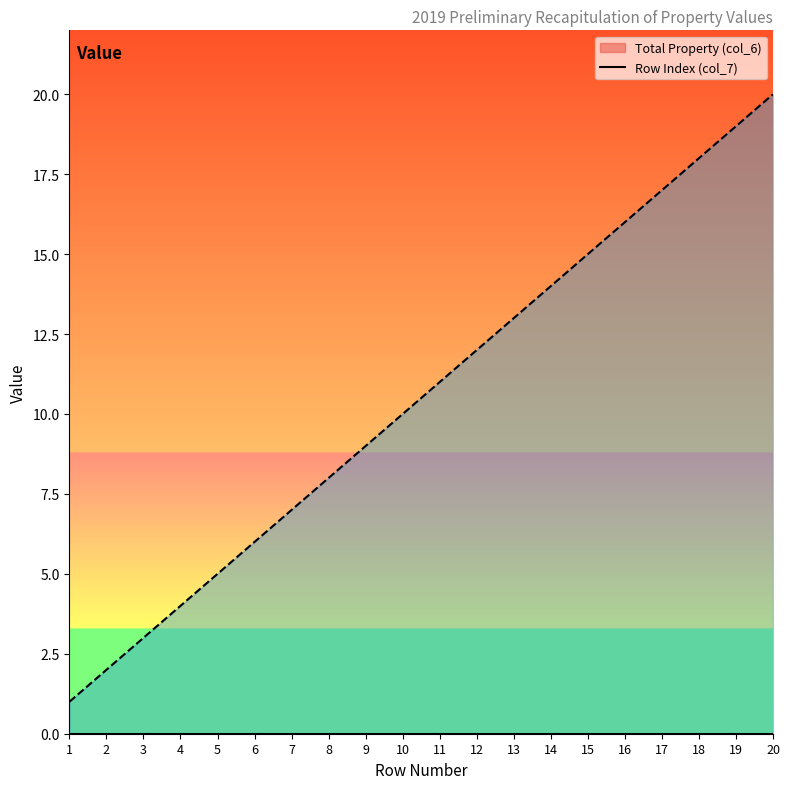

Which label corresponds to the largest value in the chart?

20